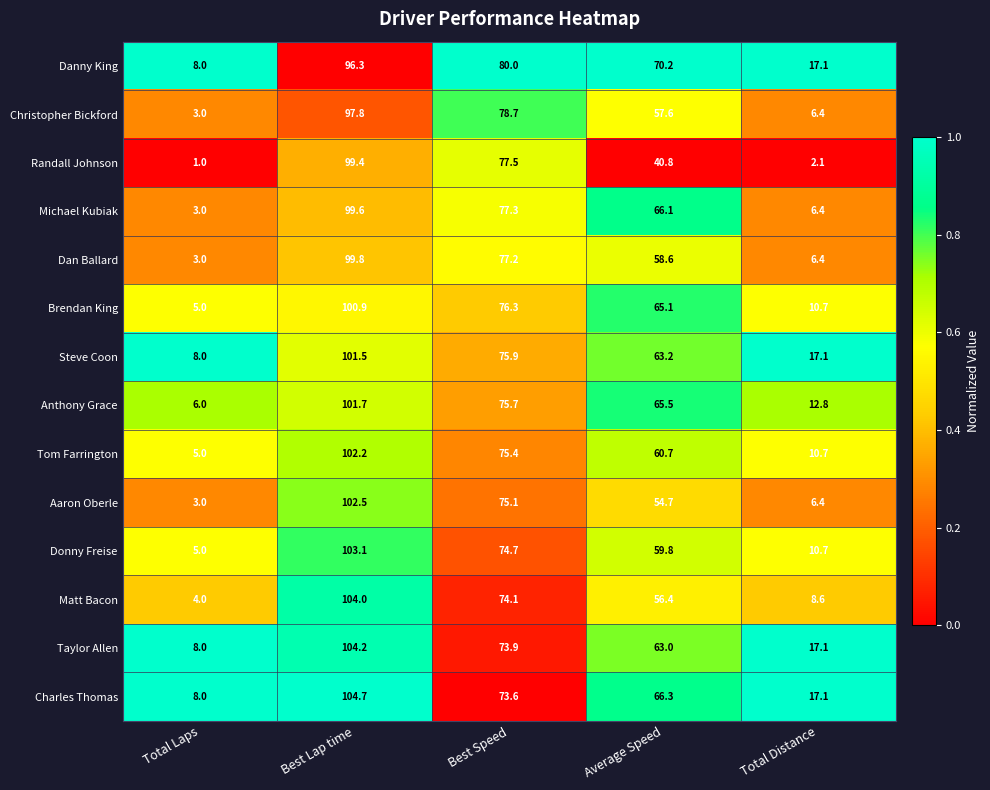

What is the difference between the maximum and minimum values in the Danny King series?

88.3